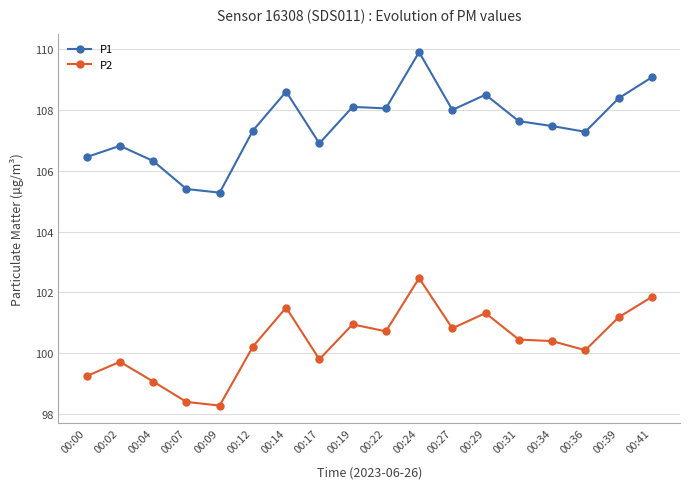

True or false: P1 and P2 cross at least once.

False